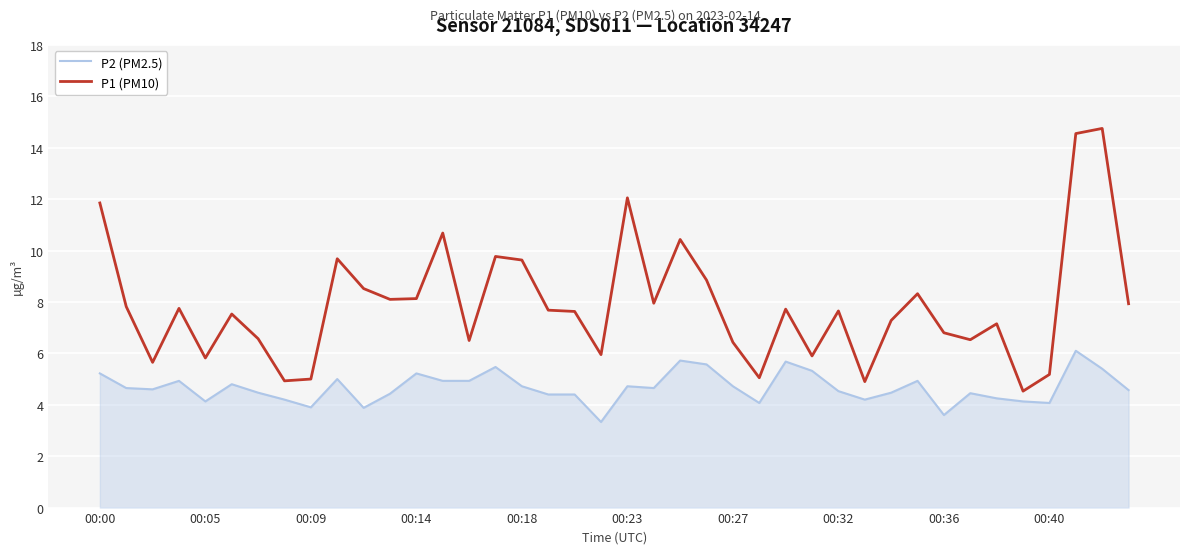

List the series in order of their overall mean, highest first.

P1 (PM10), P2 (PM2.5)